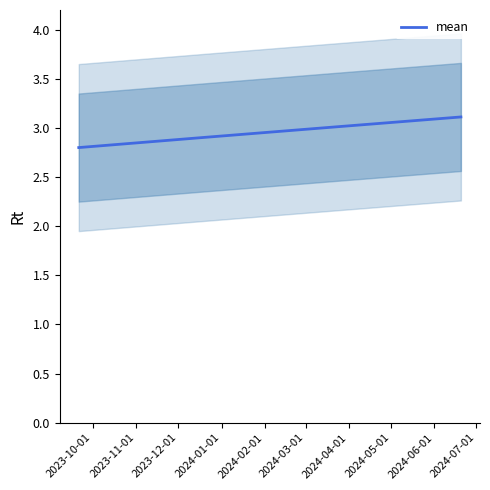

True or false: there are more than 1 points higher than both neighbors.

False